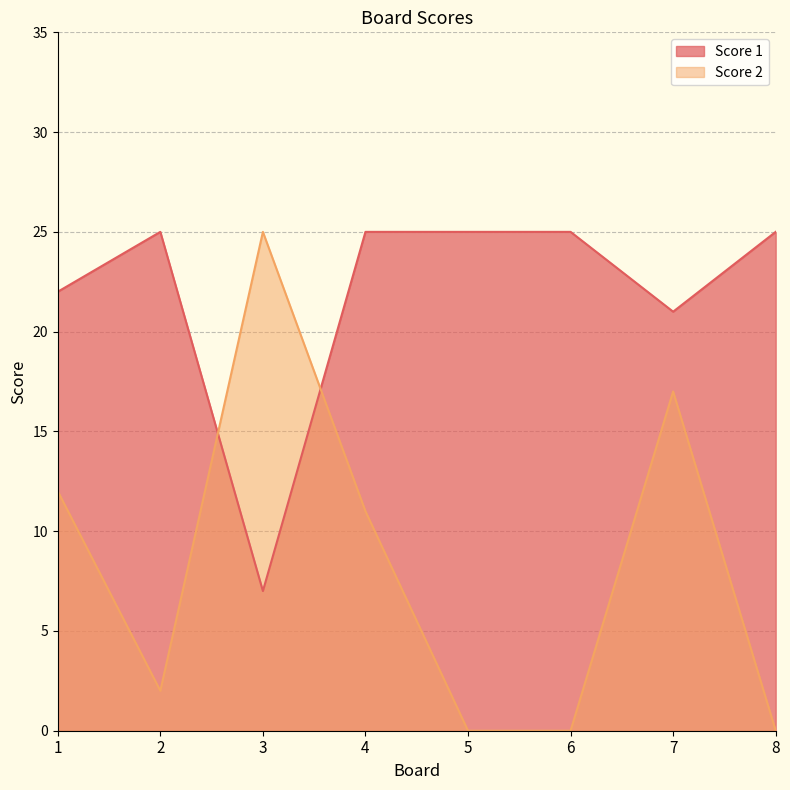

How many lines are shown in the chart?

2